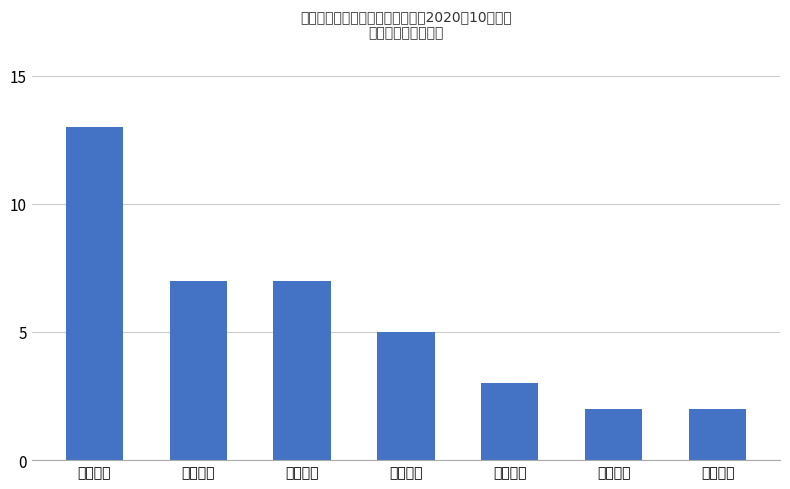

Reading right to left, extract all data points from this chart.

2	2	3	5	7	7	13